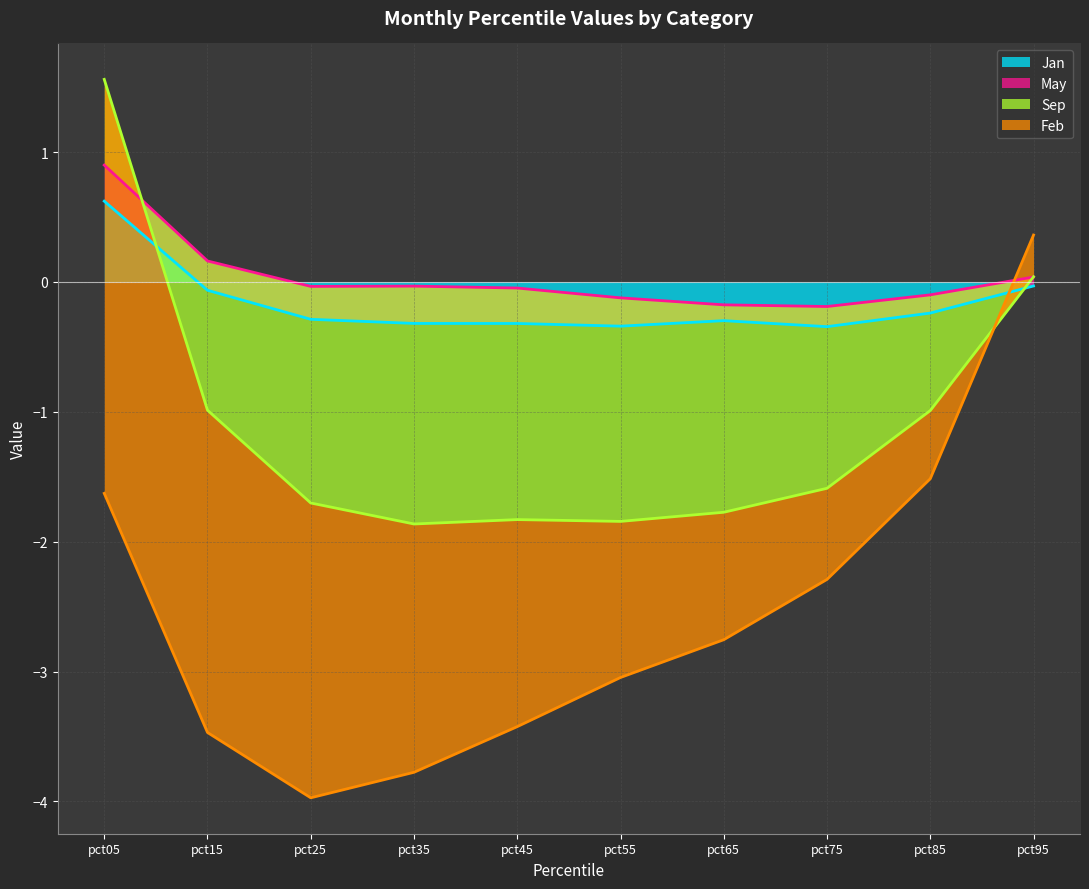

What is the minimum value for Jan?

-0.3